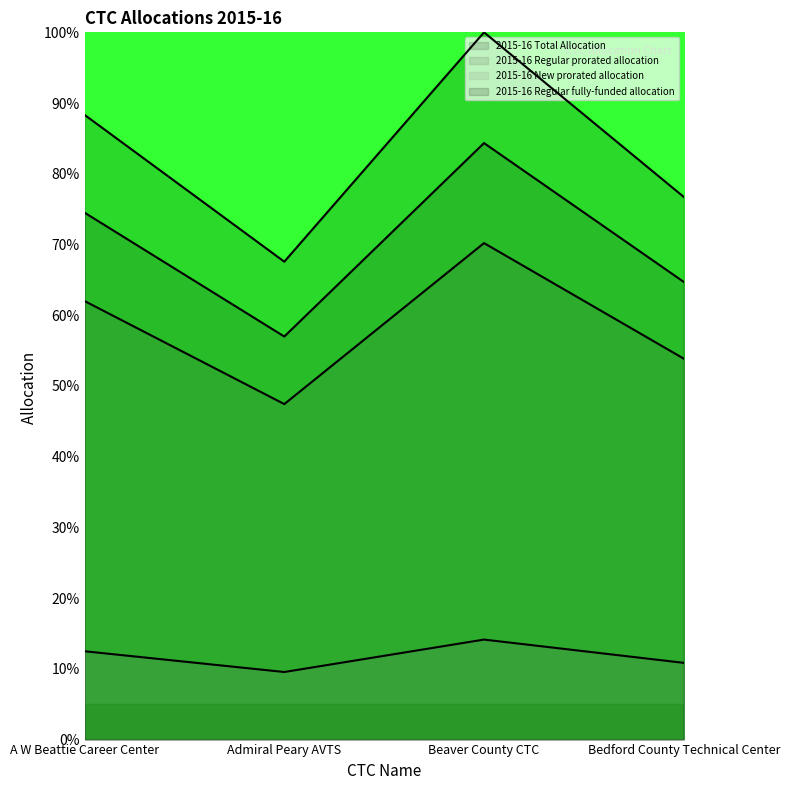

What is the spread (max minus min) of values at Beaver County CTC?

85.9